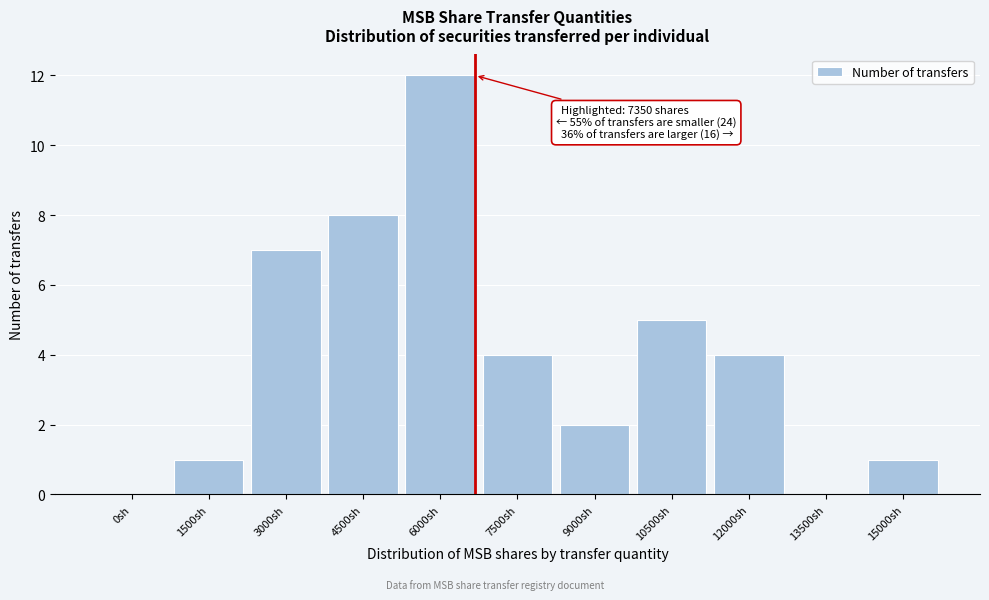

Reading left to right, transcribe all the data shown in this chart.

0sh=0	1500sh=1	3000sh=7	4500sh=8	6000sh=12	7500sh=4	9000sh=2	10500sh=5	12000sh=4	13500sh=0	15000sh=1